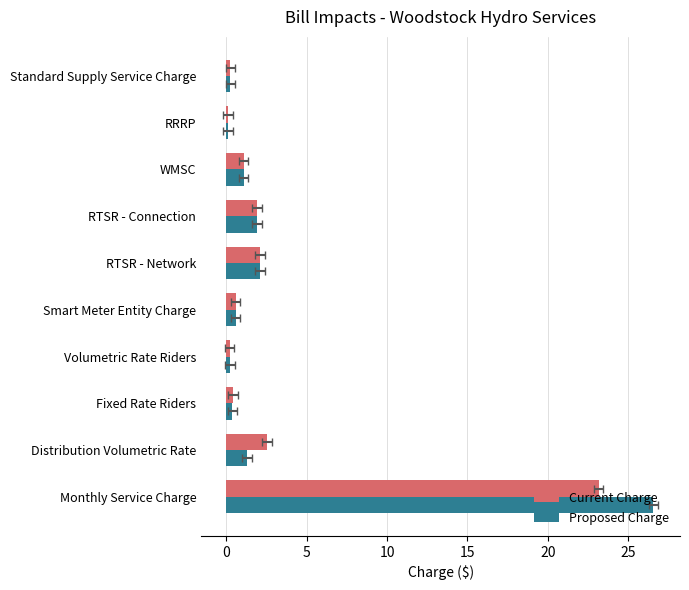

Reading right to left, extract all data points from this chart.

Current Charge: 0.2	0.1	1.1	1.9	2.1	0.6	0.2	0.4	2.5	23.2
Proposed Charge: 0.2	0.1	1.1	1.9	2.1	0.6	0.2	0.4	1.3	26.6